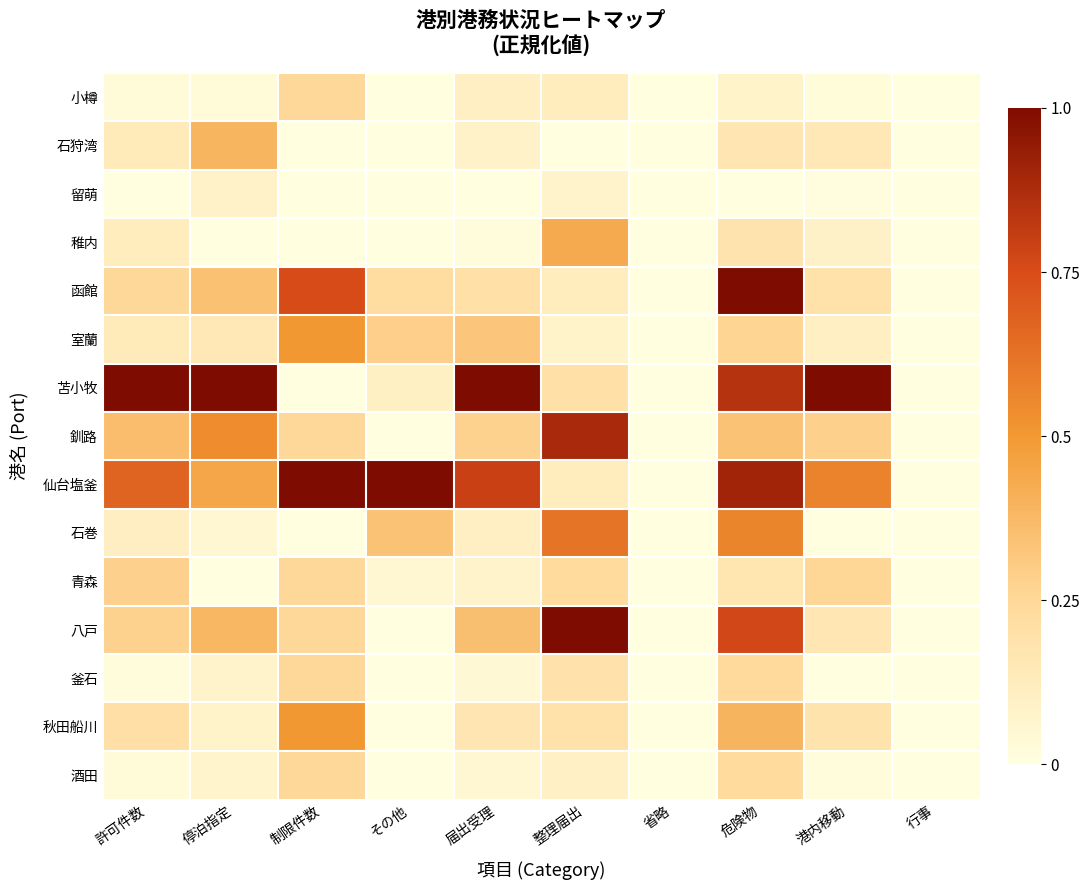

List the series in order of their peak value, highest first.

函館, 苫小牧, 仙台塩釜, 八戸, 釧路, 石巻, 室蘭, 秋田船川, 稚内, 石狩湾, 青森, 小樽, 釜石, 酒田, 留萌